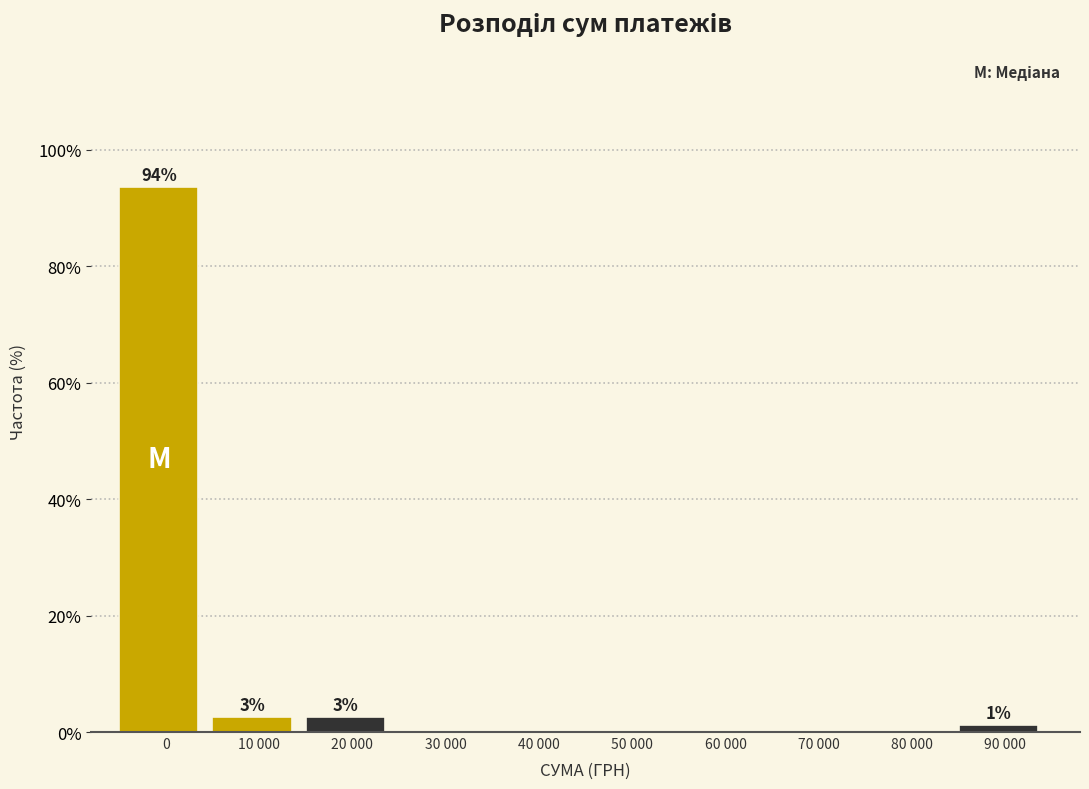

Reading left to right, transcribe all the data shown in this chart.

0=93.7	10 000=2.5	20 000=2.5	30 000=0.0	40 000=0.0	50 000=0.0	60 000=0.0	70 000=0.0	80 000=0.0	90 000=1.3